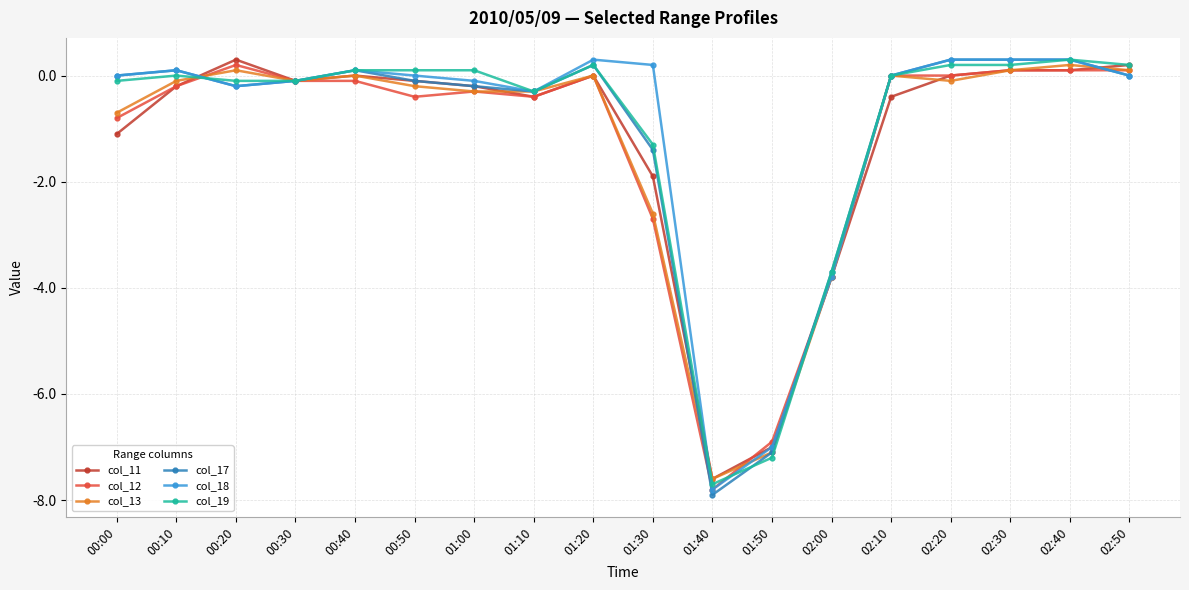

How many lines are shown in the chart?

6